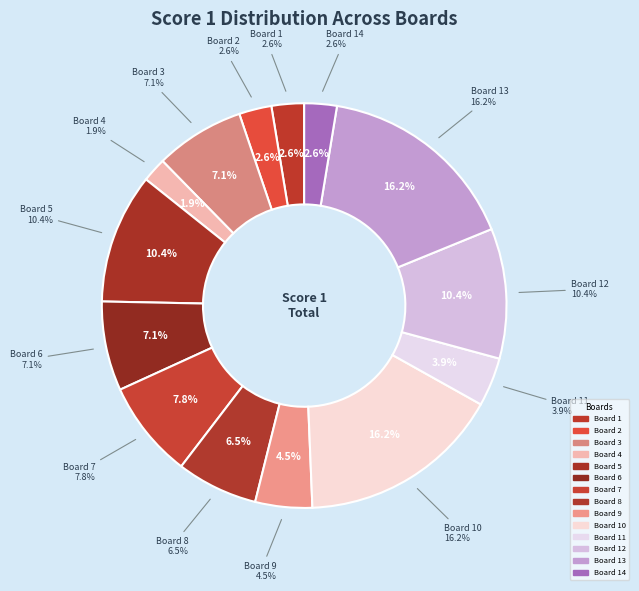

How many slices are in this pie chart?

14